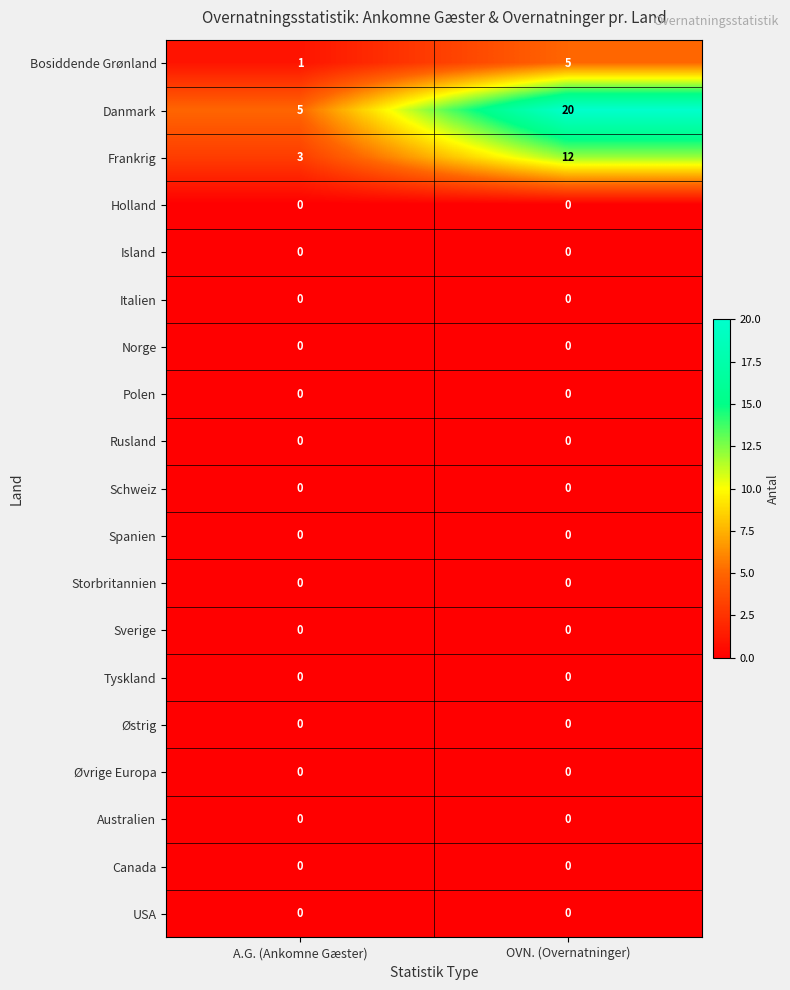

Is it true that Italien equals 0 at OVN. (Overnatninger)?

True